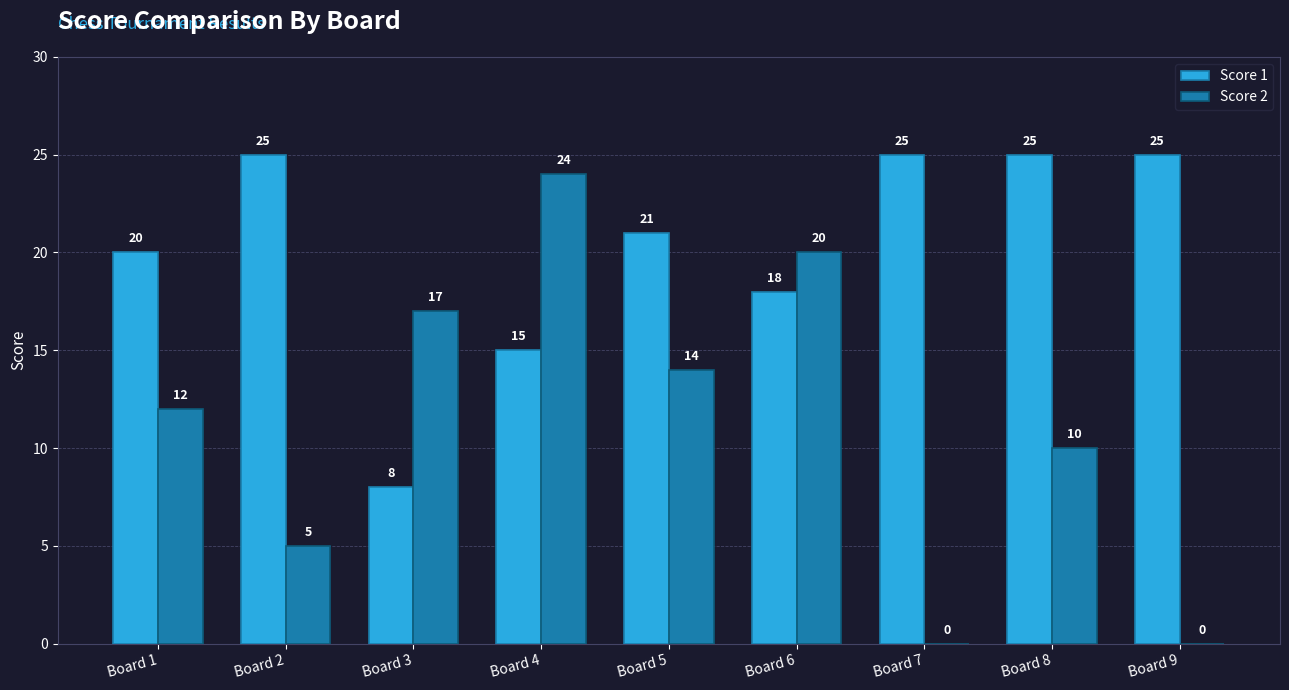

Which series has the largest range (max minus min)?

Score 2